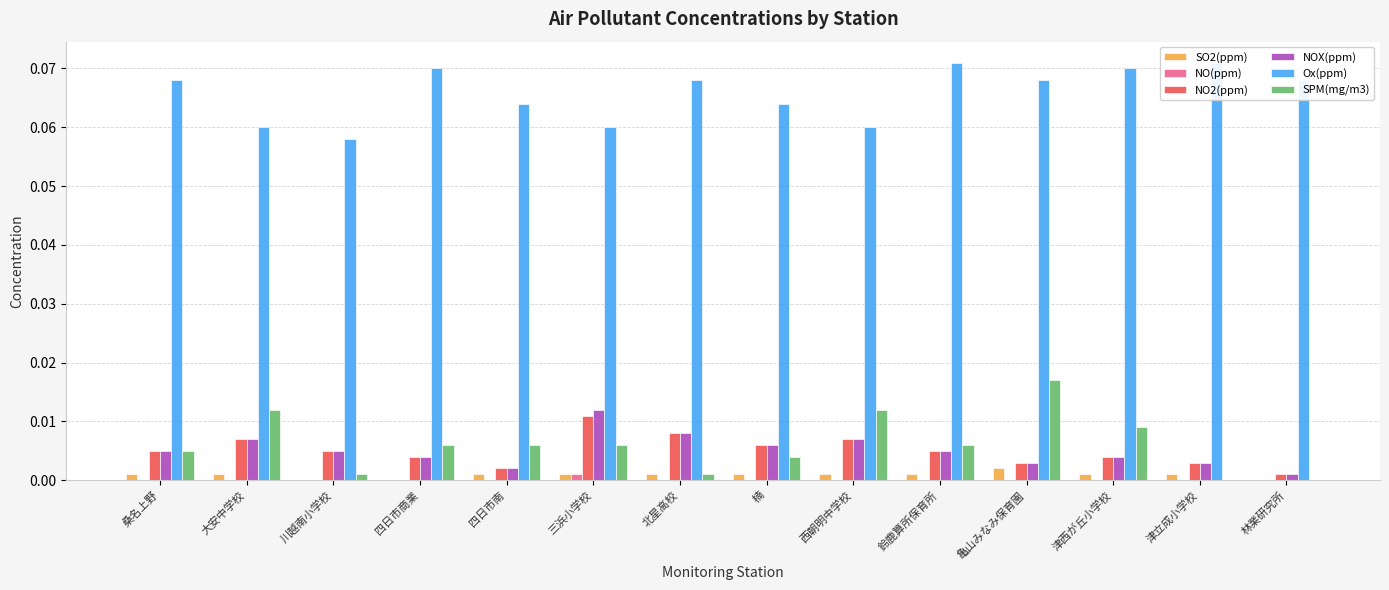

At 北星高校, list the series in order from largest to smallest.

Ox(ppm), NO2(ppm), NOX(ppm), SO2(ppm), SPM(mg/m3), NO(ppm)